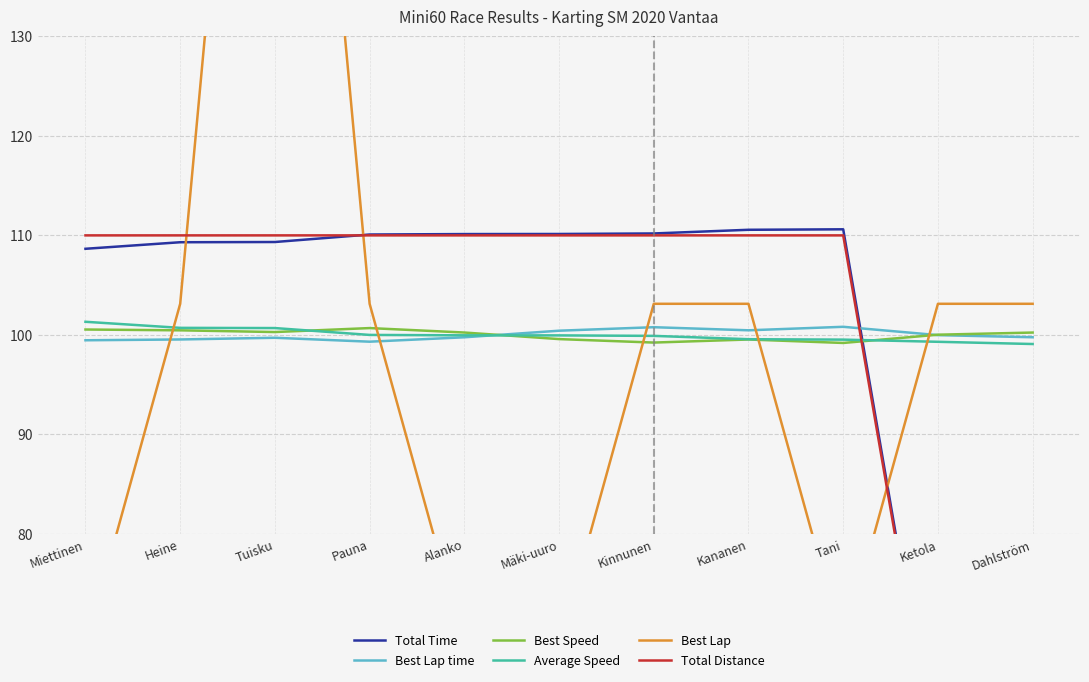

At which category is the sum across all series the highest?

Tuisku